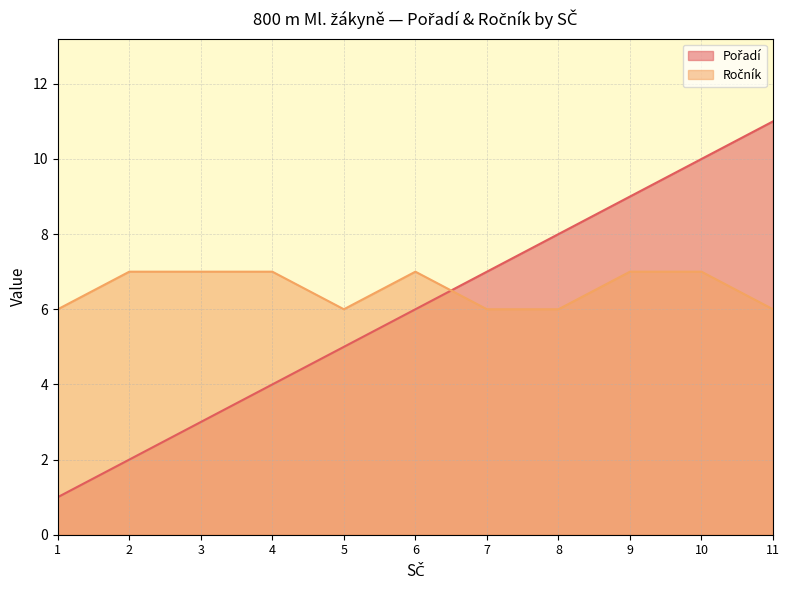

How many Pořadí values are between 3 and 9?

7